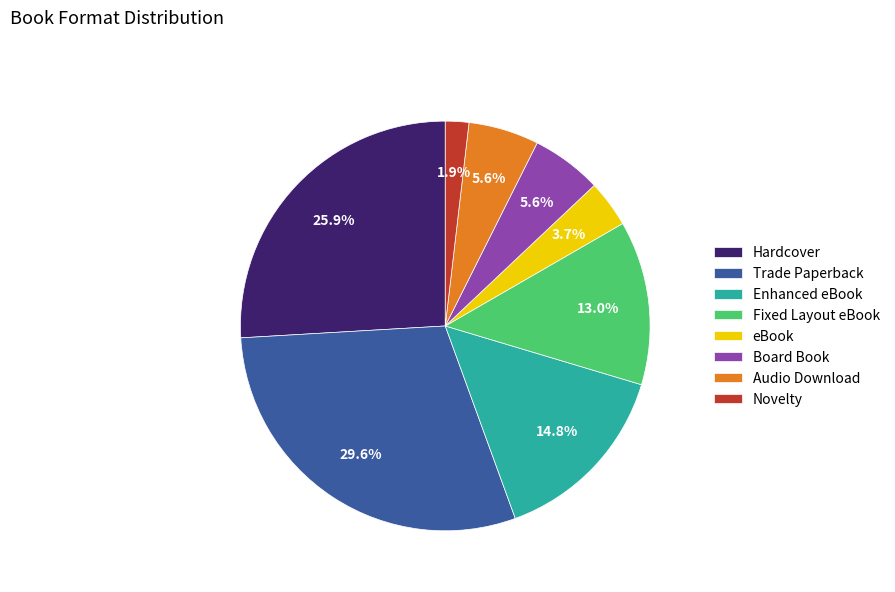

To the nearest percent, what percentage of the pie is Novelty?

2%